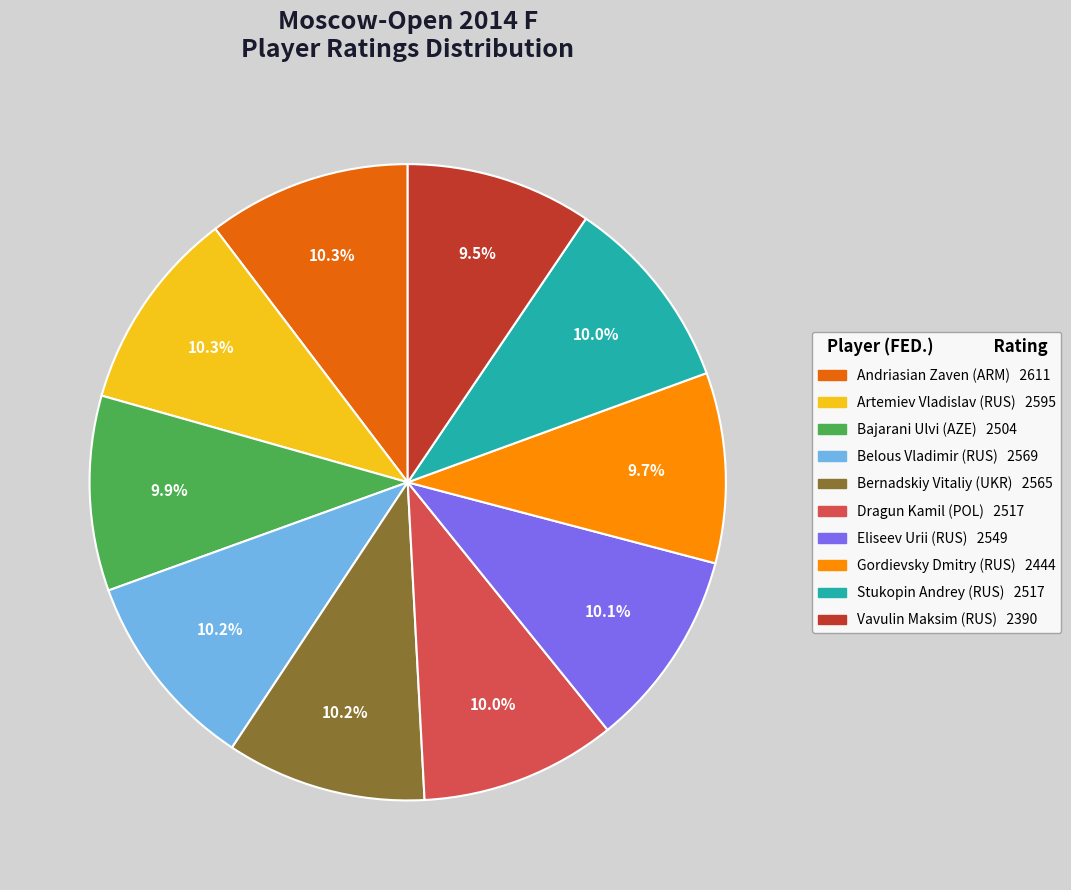

Approximately how many times larger is the value at Eliseev Urii (RUS) compared to Artemiev Vladislav (RUS)?

1.0